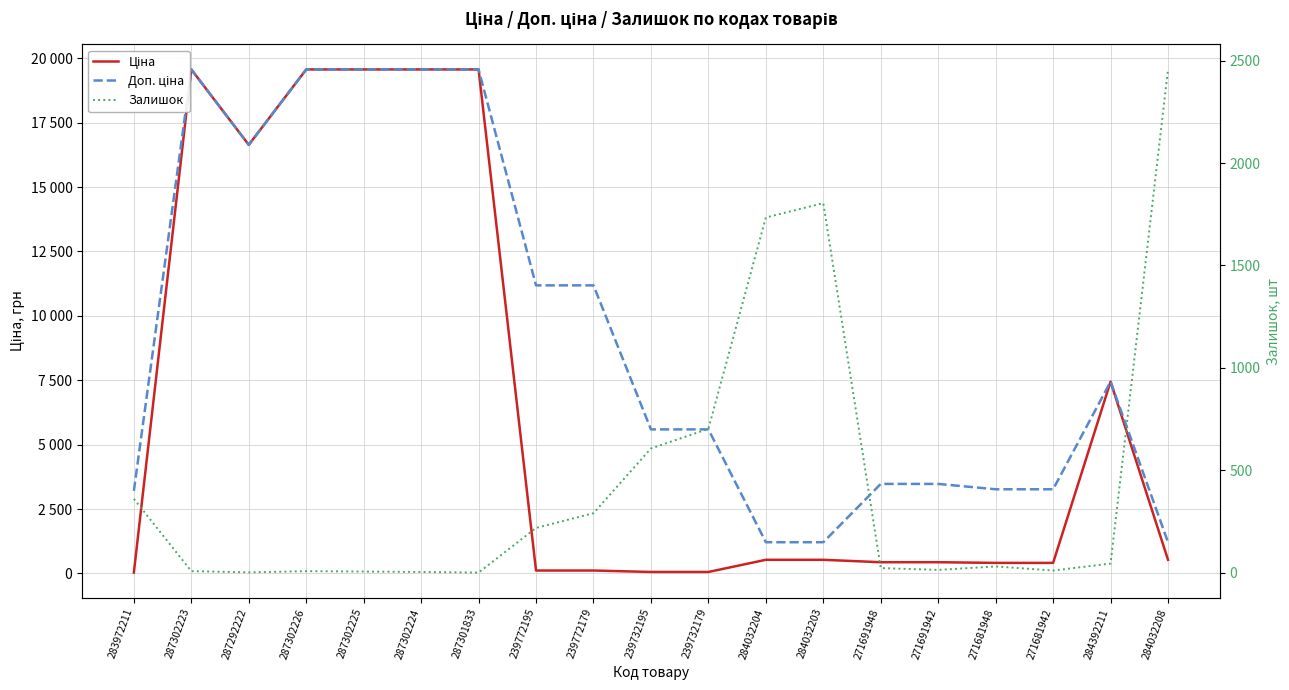

True or false: Ціна has a value of 42.5 at 239772179.

False